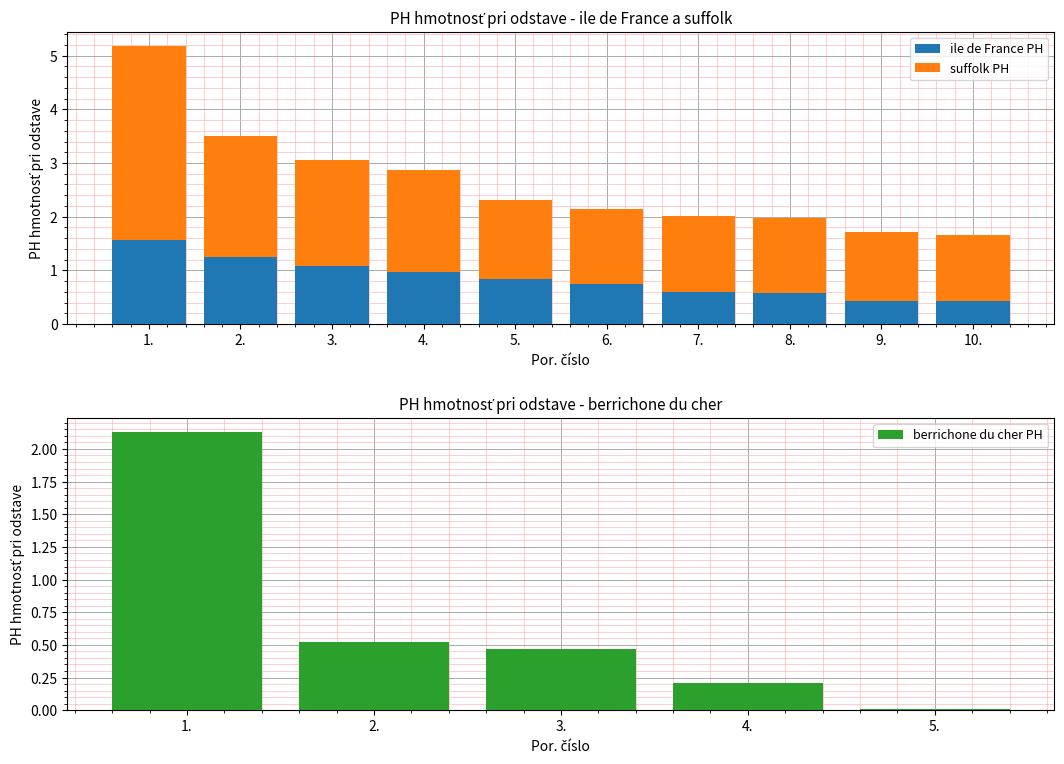

Which series has the widest spread of values?

suffolk PH